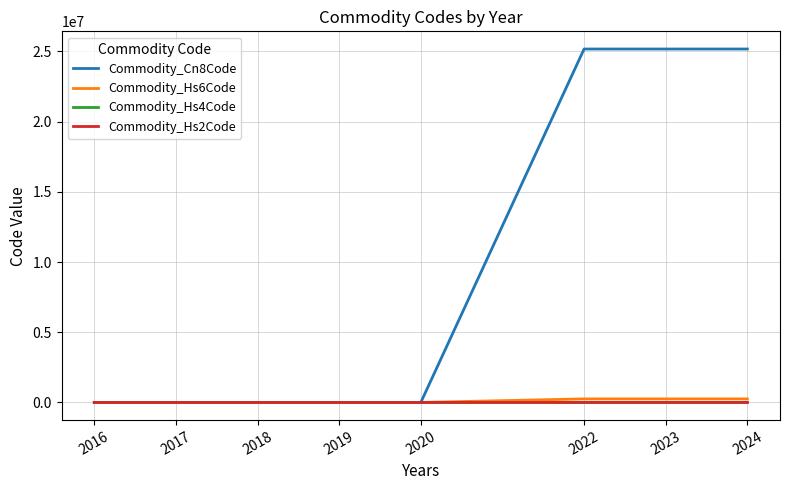

The Commodity_Hs6Code series shows 81 at 2019. True or false?

True